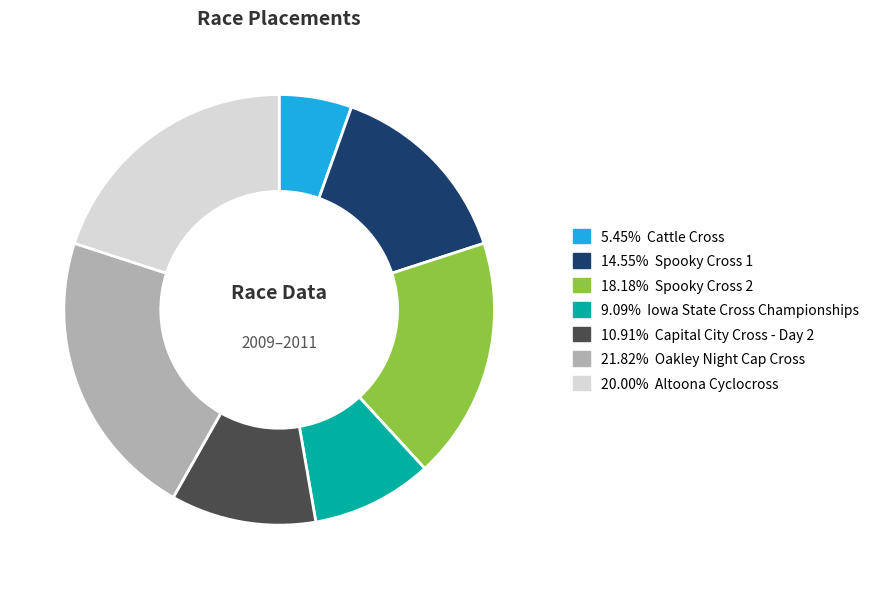

Does any single category account for the majority?

No